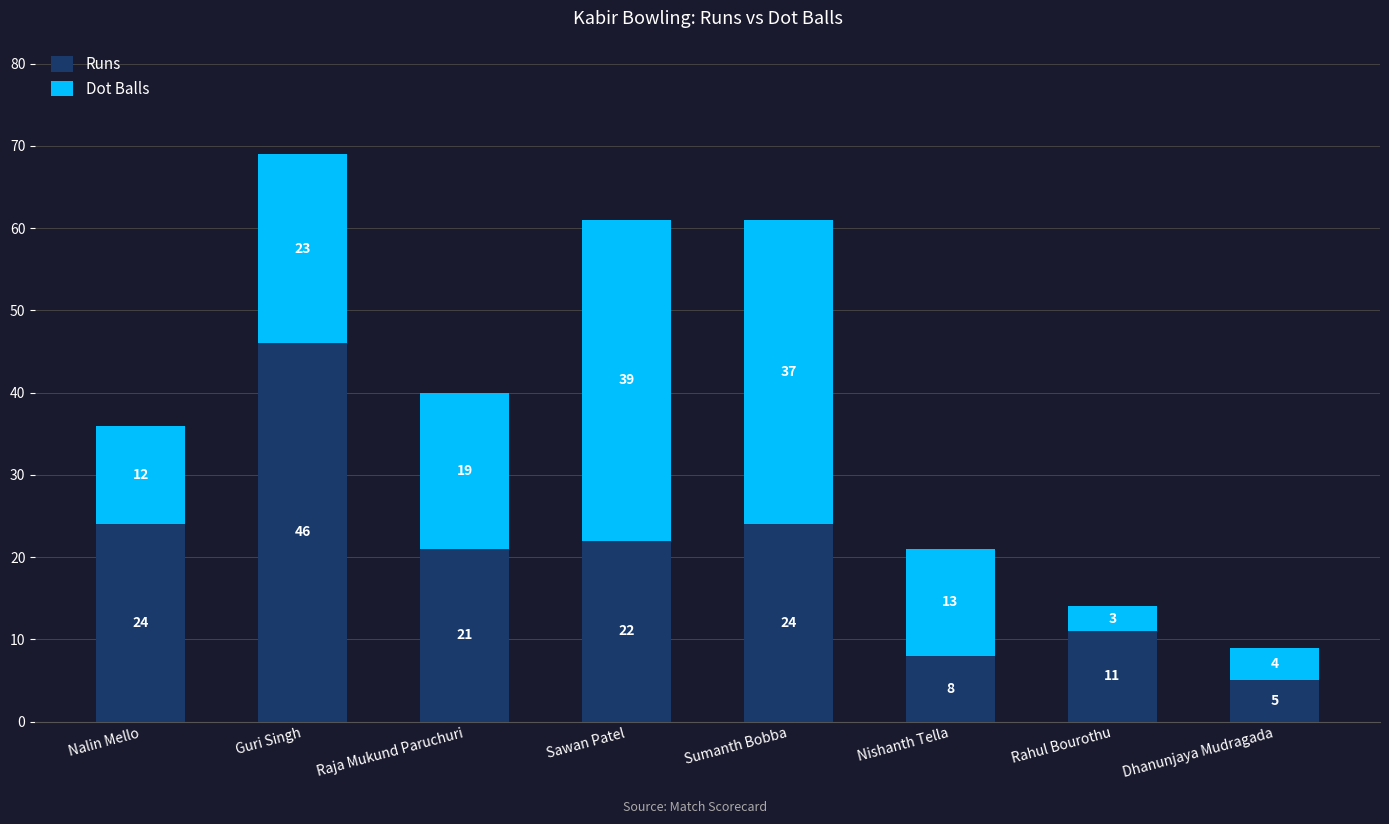

What is the difference between the second highest and minimum values in the Runs series?

19